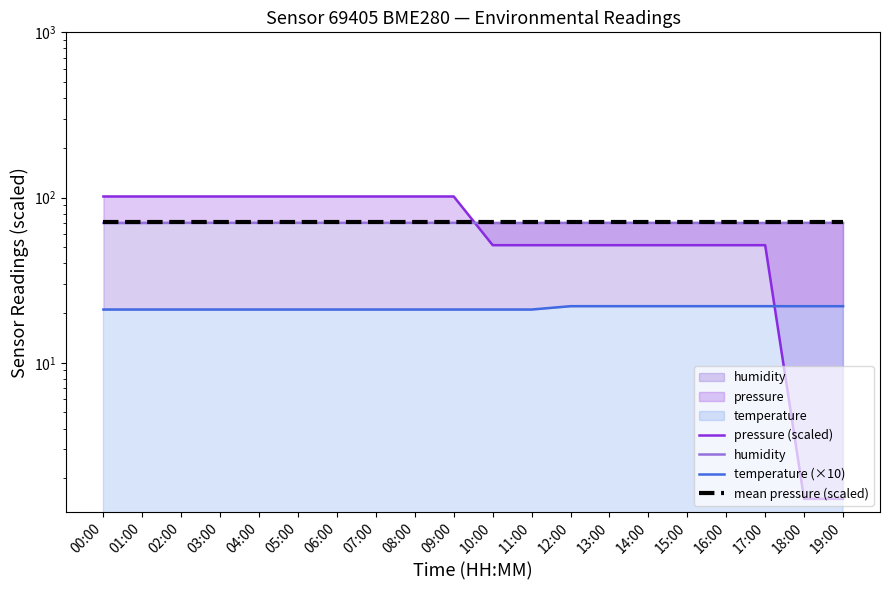

What is the sum of the mean pressure (scaled) values at 04:00 and 07:00?

143.0